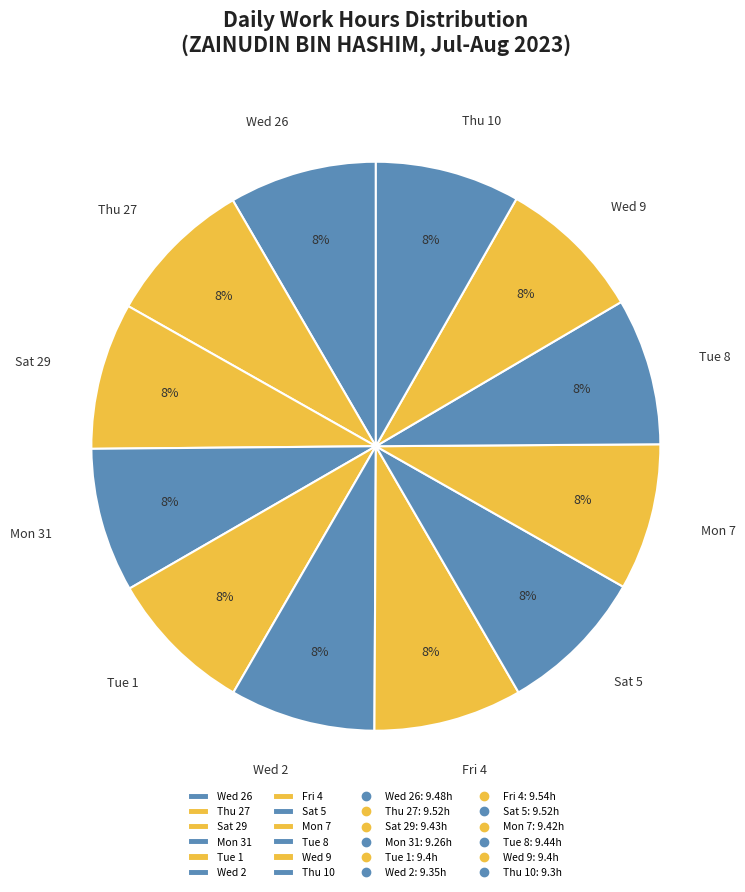

To the nearest percent, what is the average slice percentage?

8%